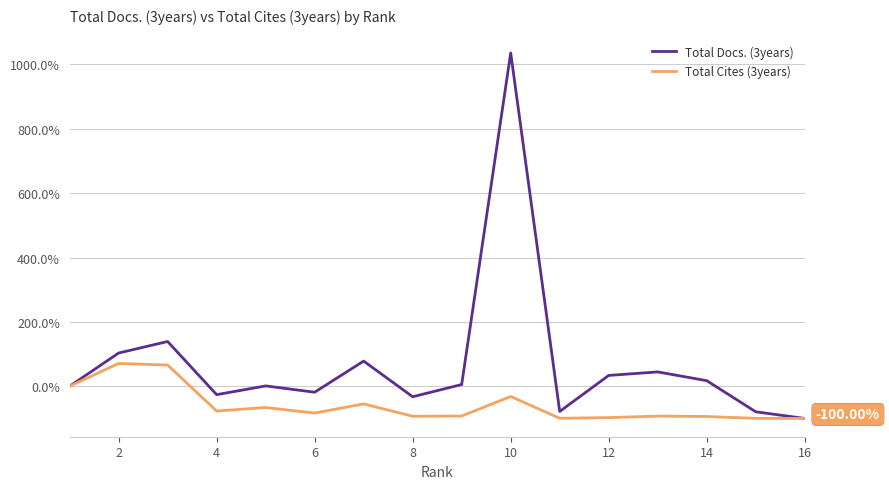

Which series has the widest spread of values?

Total Docs. (3years)